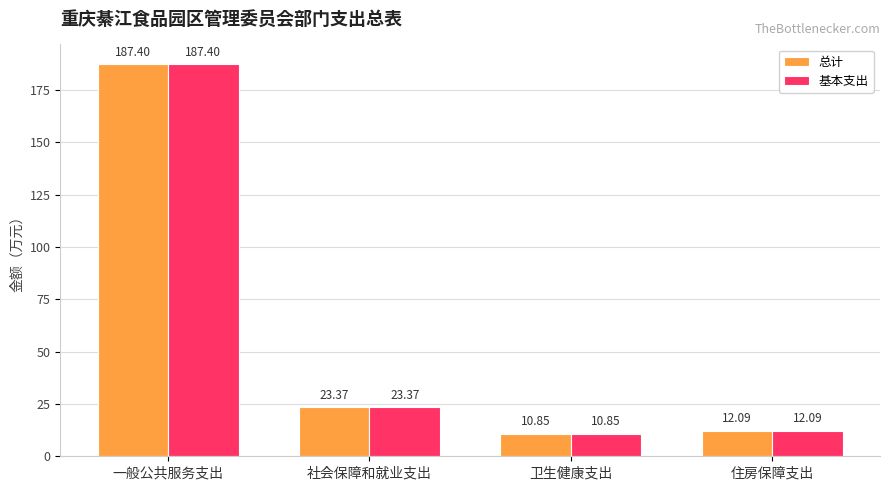

True or false: 总计 has a value of 12.1 at 住房保障支出.

True